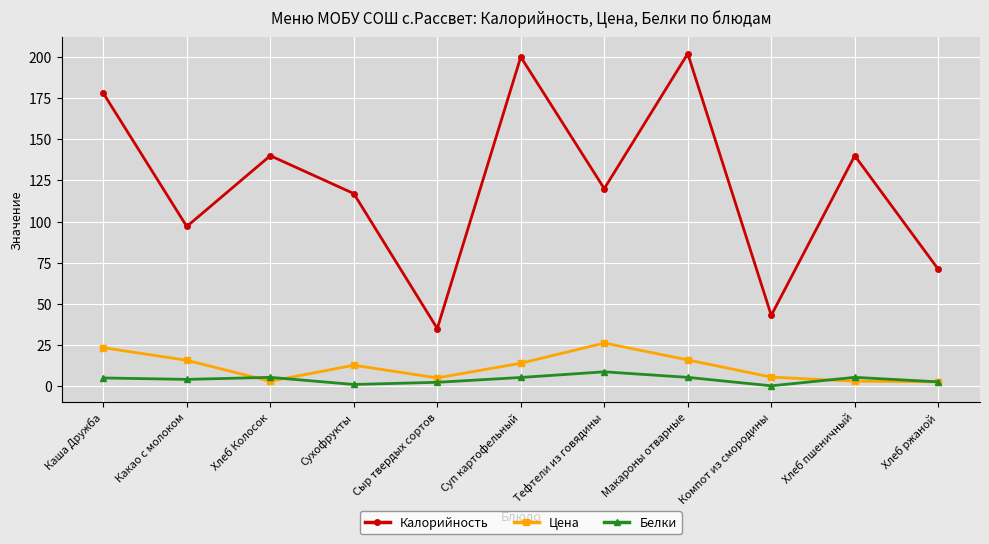

How many values in the Калорийность series are below 120?

5